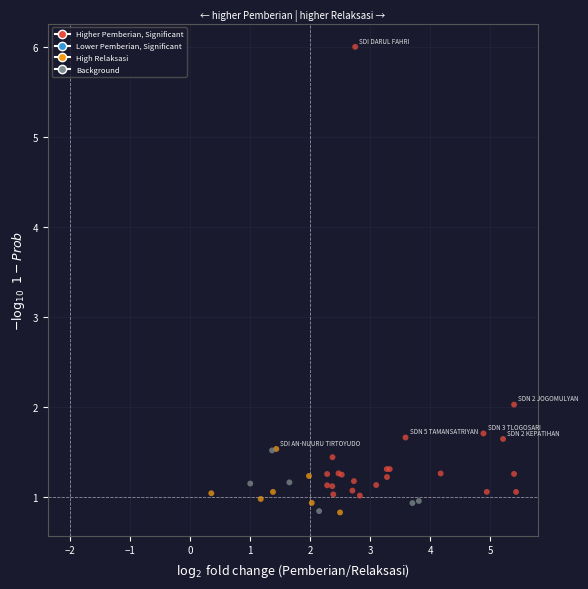

What Y value in the scatter plot is closest to 3?

2.0